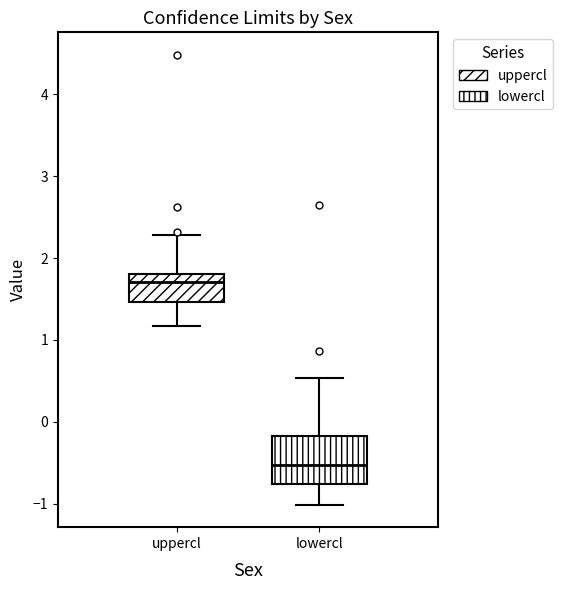

Where does the lower whisker of the box for lowercl end on the y-axis? The values are not printed on the chart, so give them approximately, as read against the axis.

-1.0